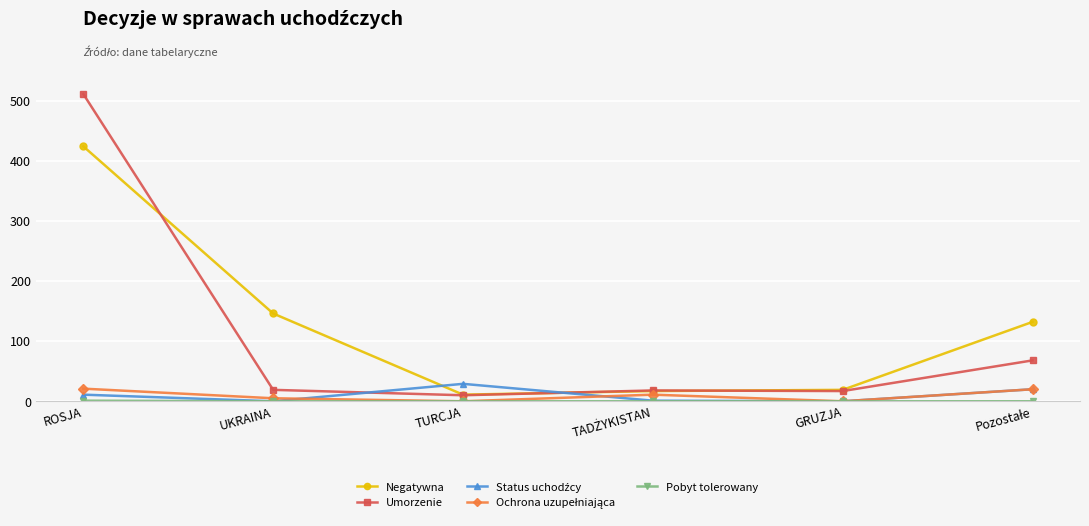

Where is Negatywna nearest to the value 217?

UKRAINA